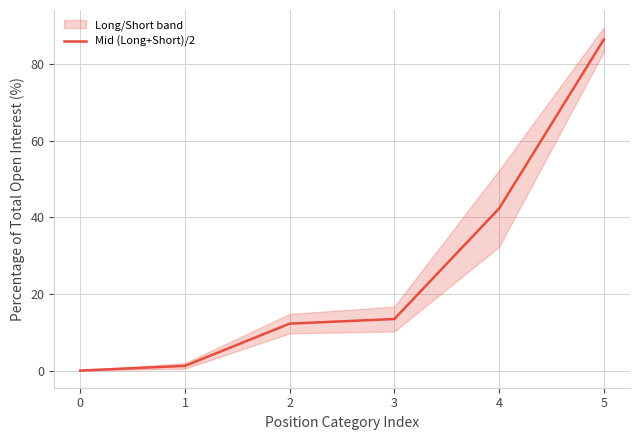

How many data points are above 13?

3